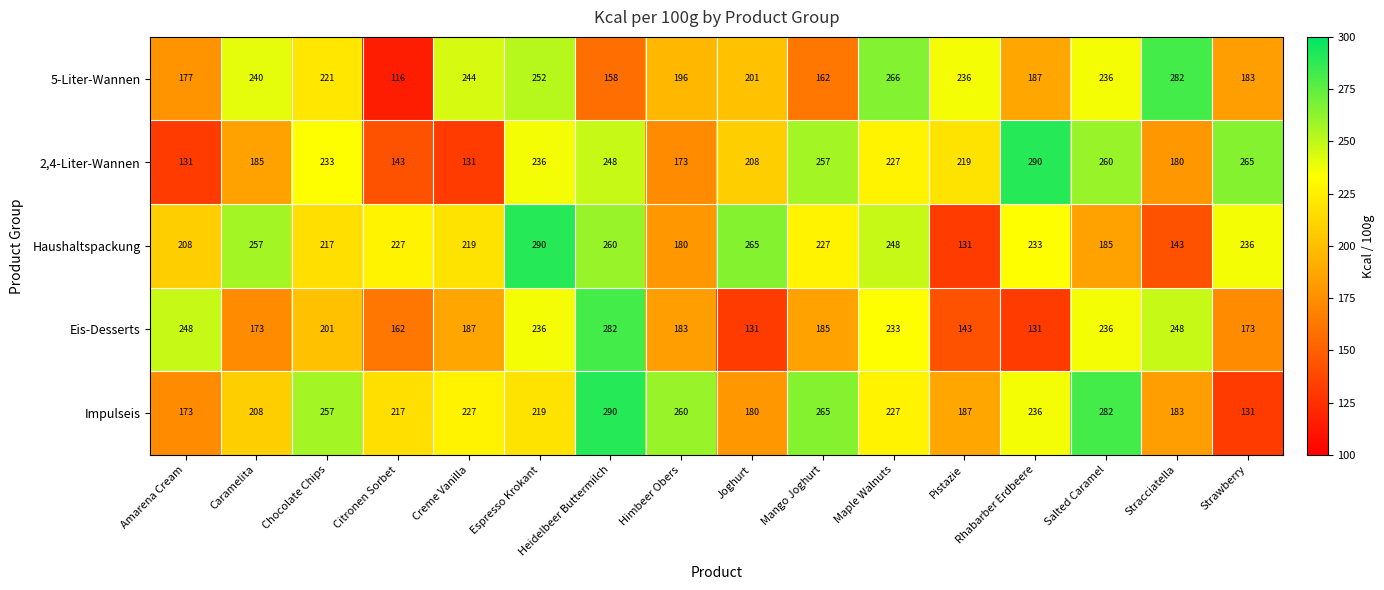

What is the highest value of the 2,4-Liter-Wannen series?

290